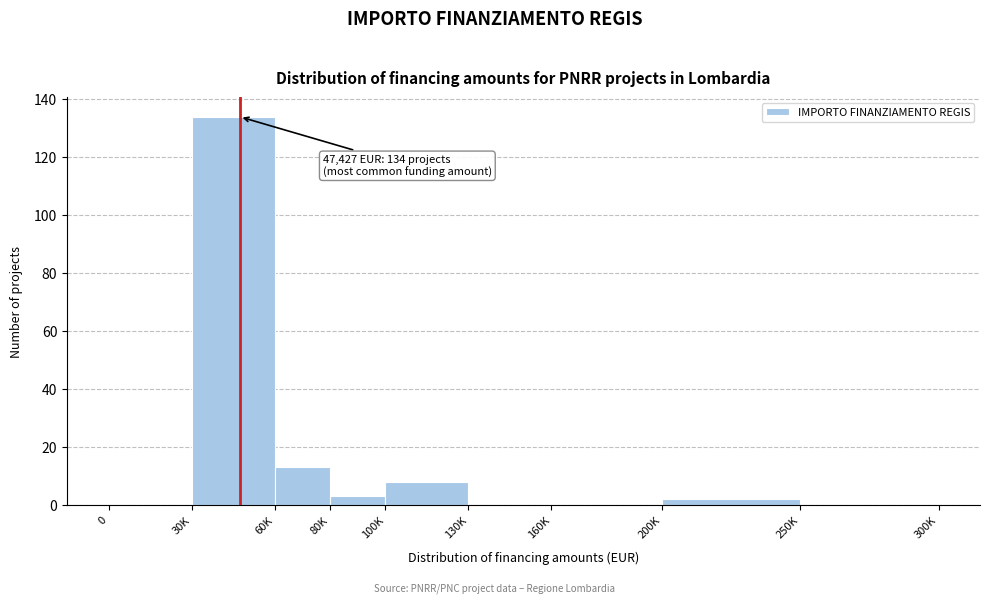

Reading left to right, extract all data points from this chart.

0=0	30K=134	60K=13	80K=3	100K=8	130K=0	160K=0	200K=2	250K=0